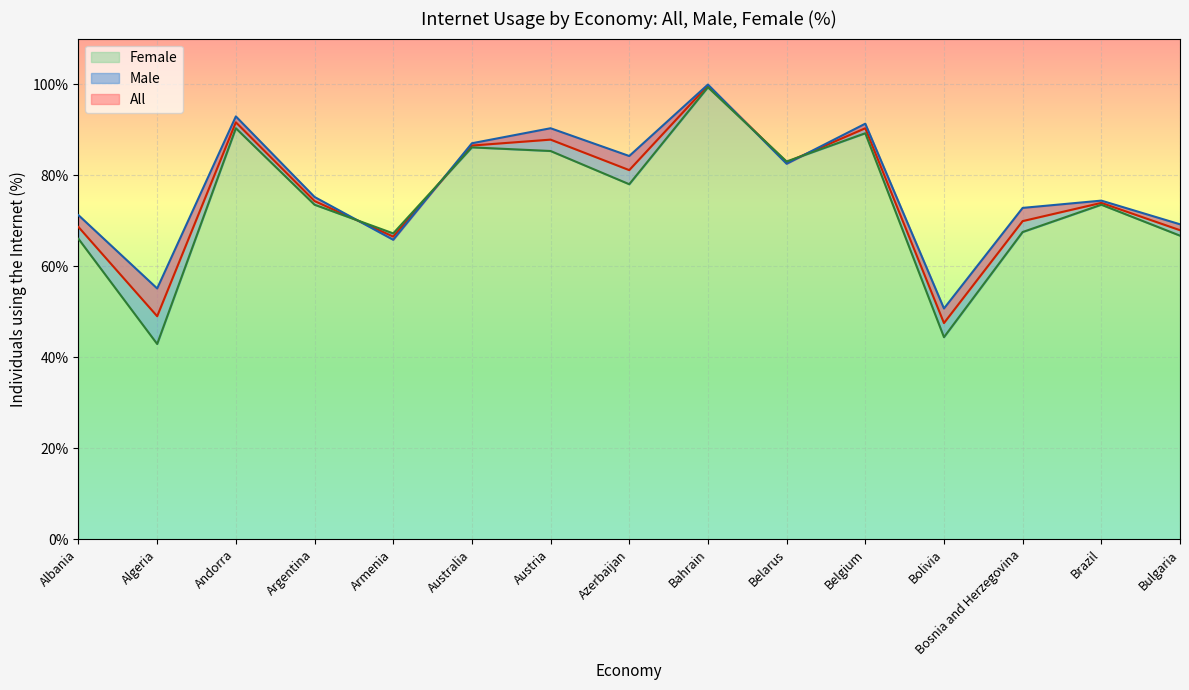

What is the difference between the Male values at Bosnia and Herzegovina and Austria?

17.5